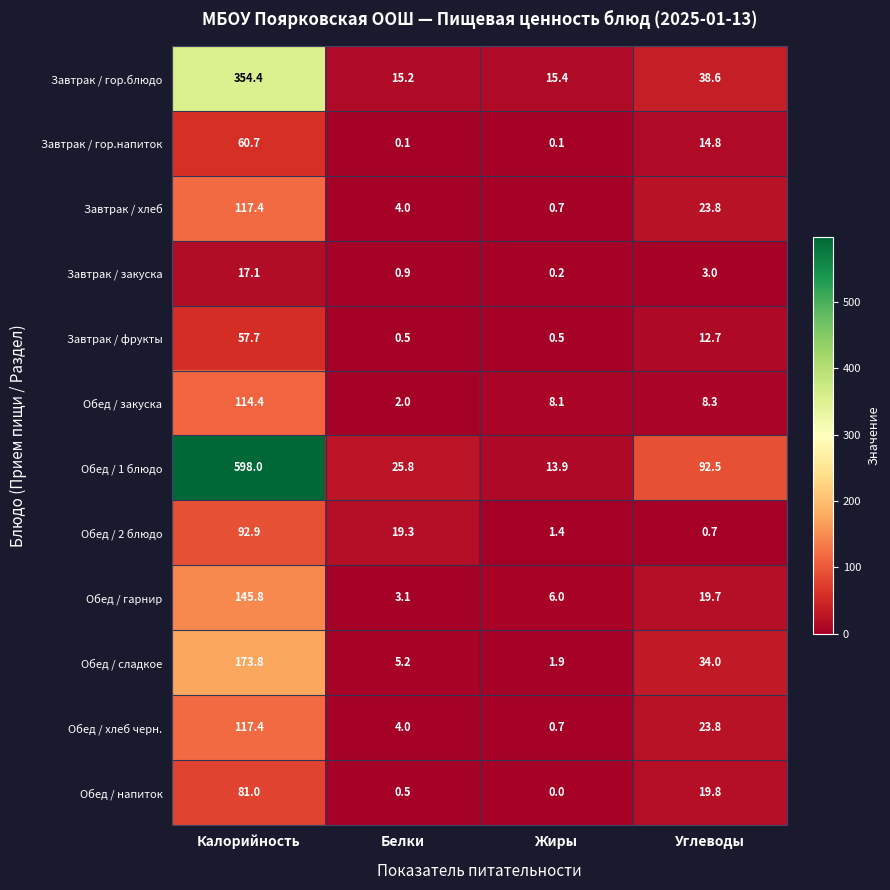

What is the difference between the Завтрак / гор.блюдо values at Жиры and Калорийность?

339.0